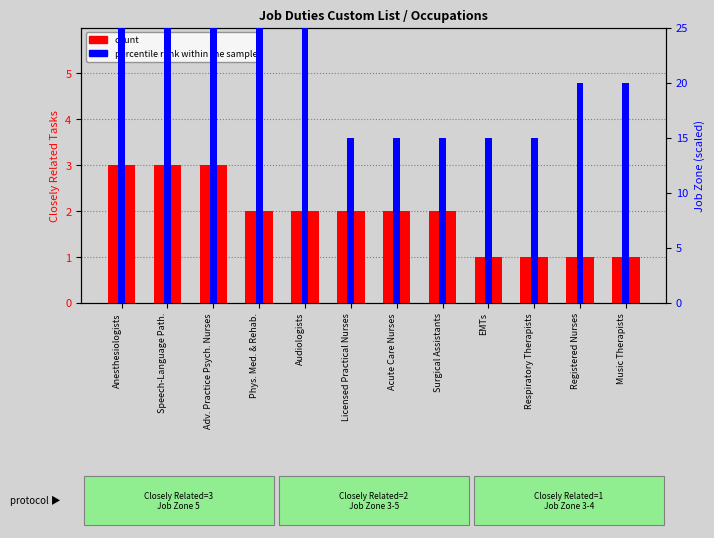

What is the minimum value shown in the chart?

1